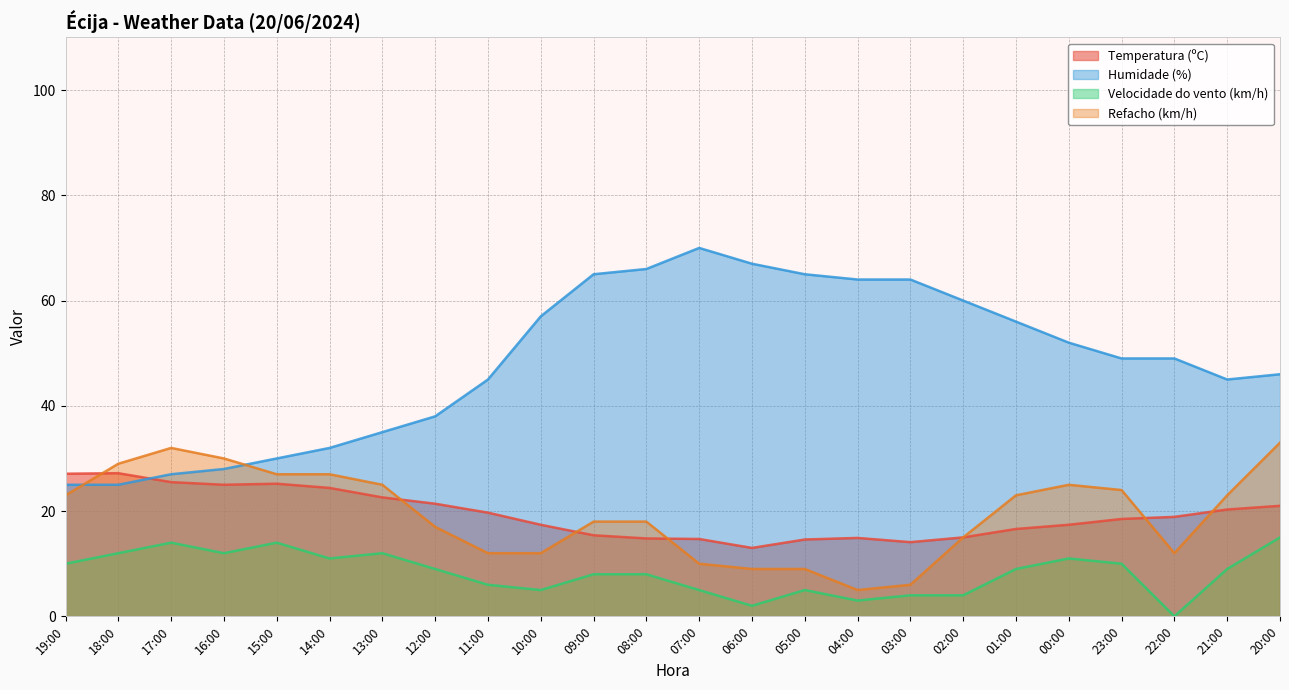

What is the label of the 22nd point from the left?

22:00